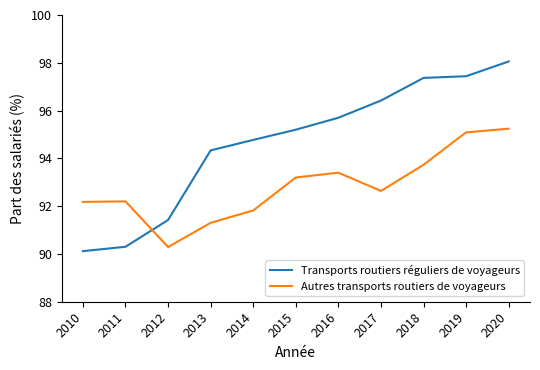

True or false: Transports routiers réguliers de voyageurs and Autres transports routiers de voyageurs intersect in this chart.

True